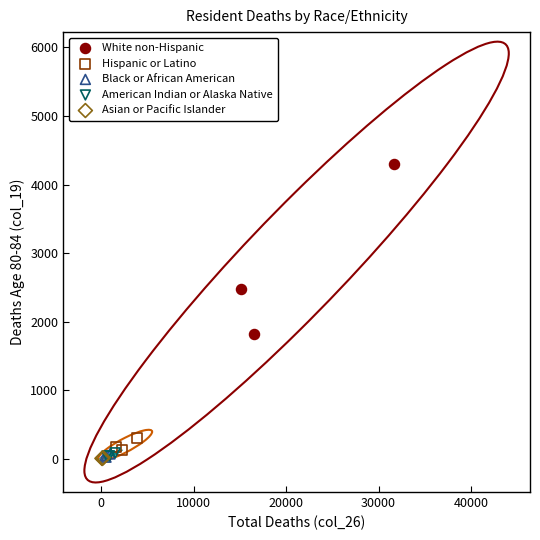

Which series has the largest Y range (max minus min)?

White non-Hispanic